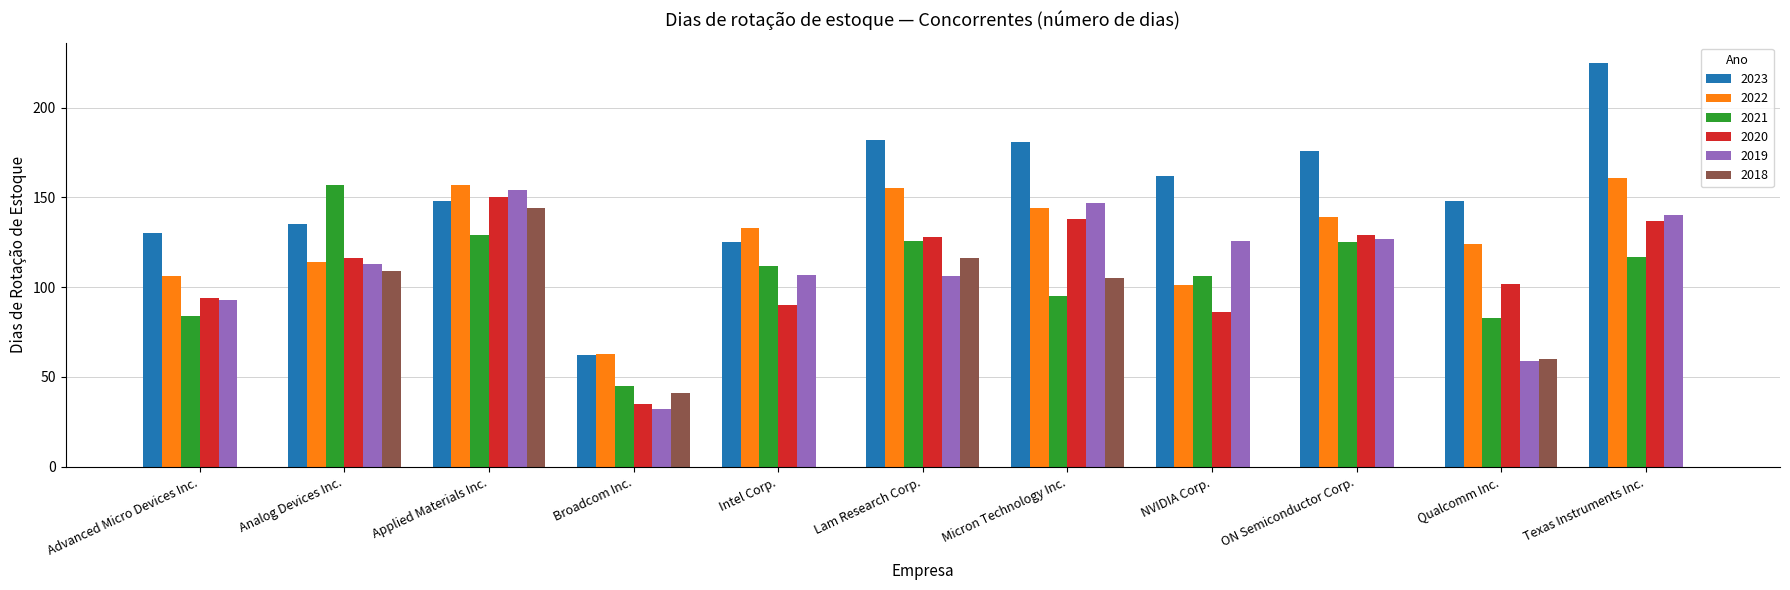

At which category does the chart reach its peak across all series?

Texas Instruments Inc.